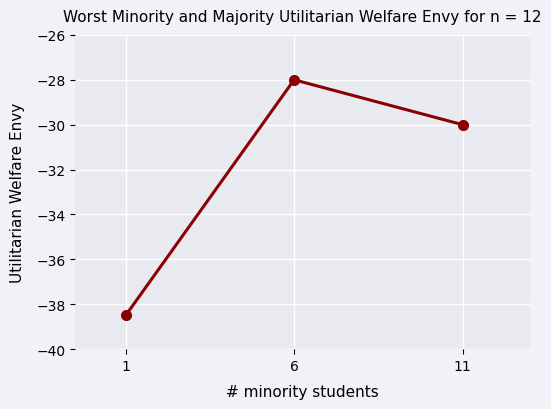

What is the value of the 1st point from the left?

-38.5